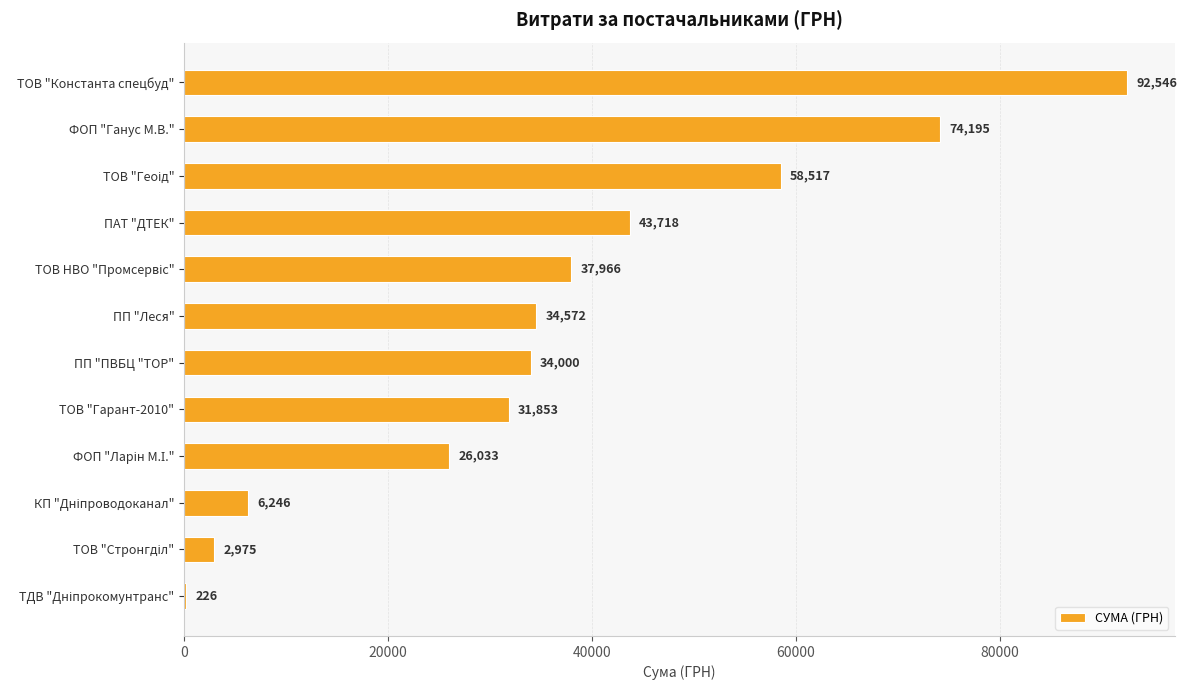

How many data points does each series have?

12